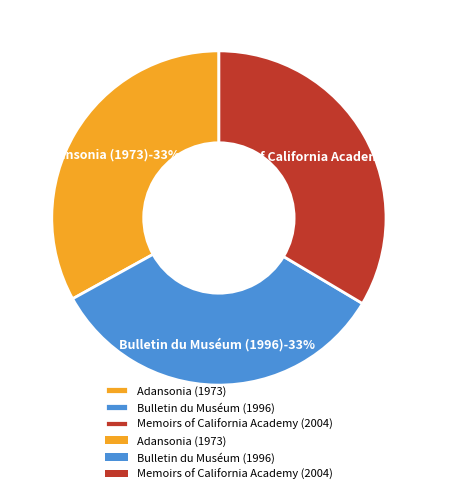

The Bulletin du Muséum (1996) slice represents 43% of the pie. True or false?

False